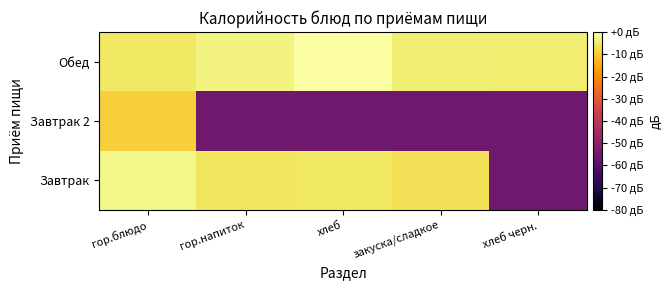

At which category does the chart reach its minimum across all series?

хлеб черн.